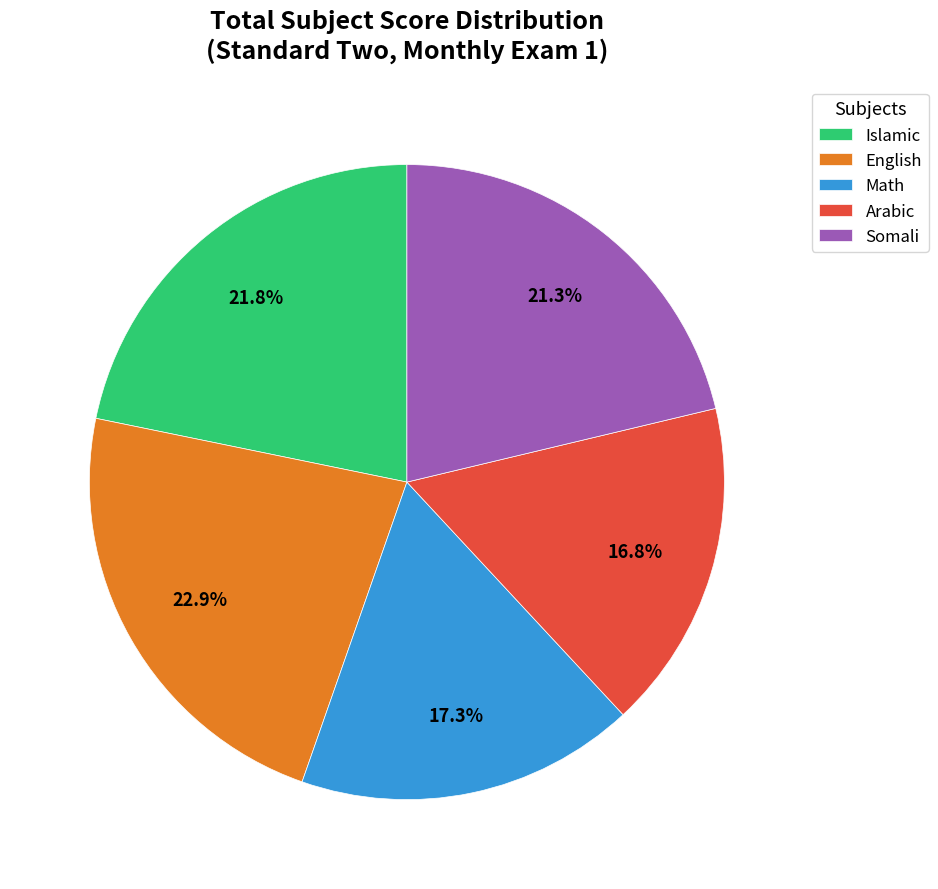

What is the ratio of the value at Arabic to the value at Islamic?

0.8